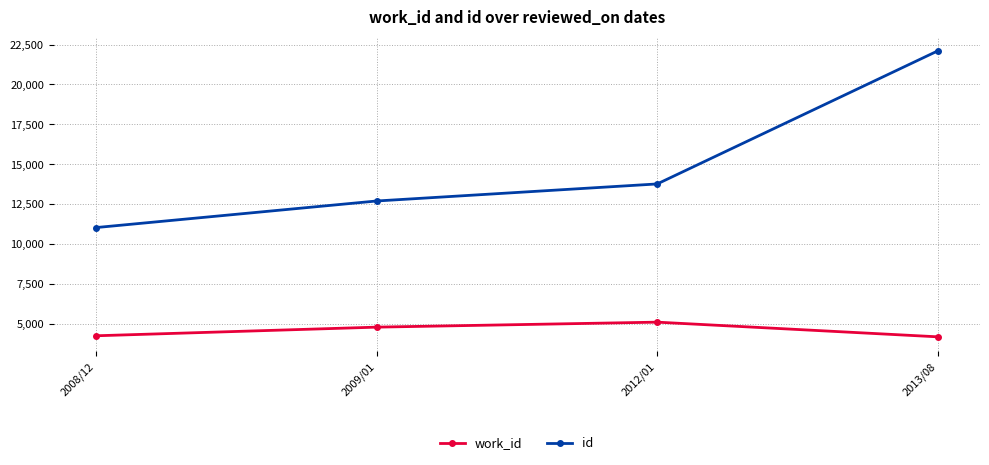

How many lines are shown in the chart?

2